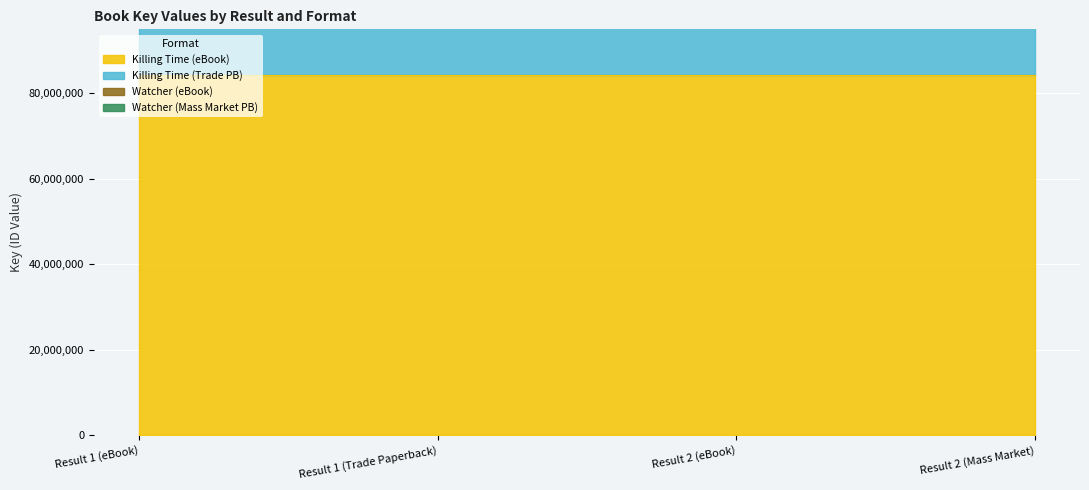

At which category does the chart reach its peak across all series?

Result 1 (eBook)